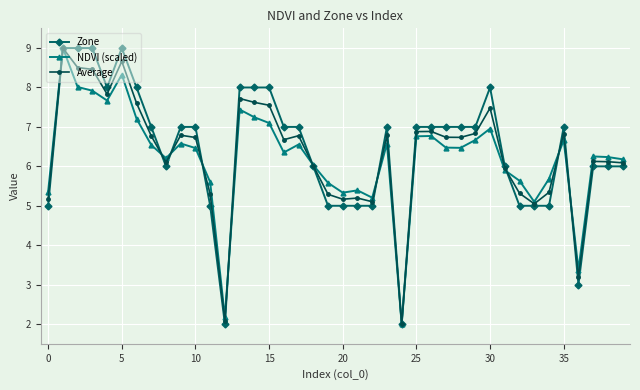

What is the greatest value displayed?

9.0